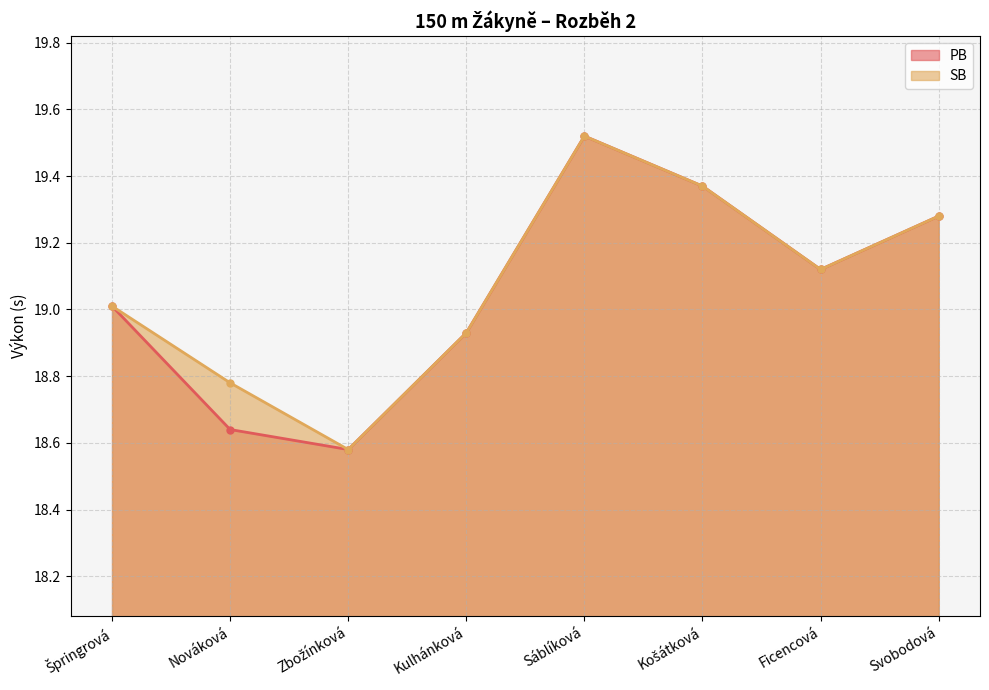

At which label does PB first exceed 19?

Špringrová